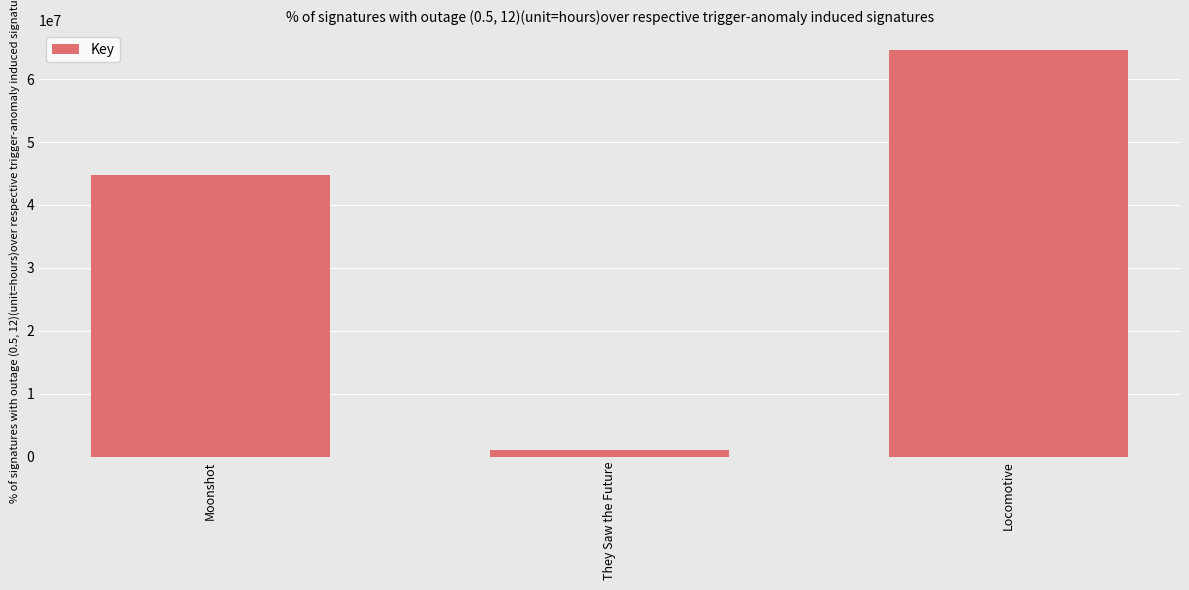

Read the value at Locomotive, to the nearest 100.

64563100